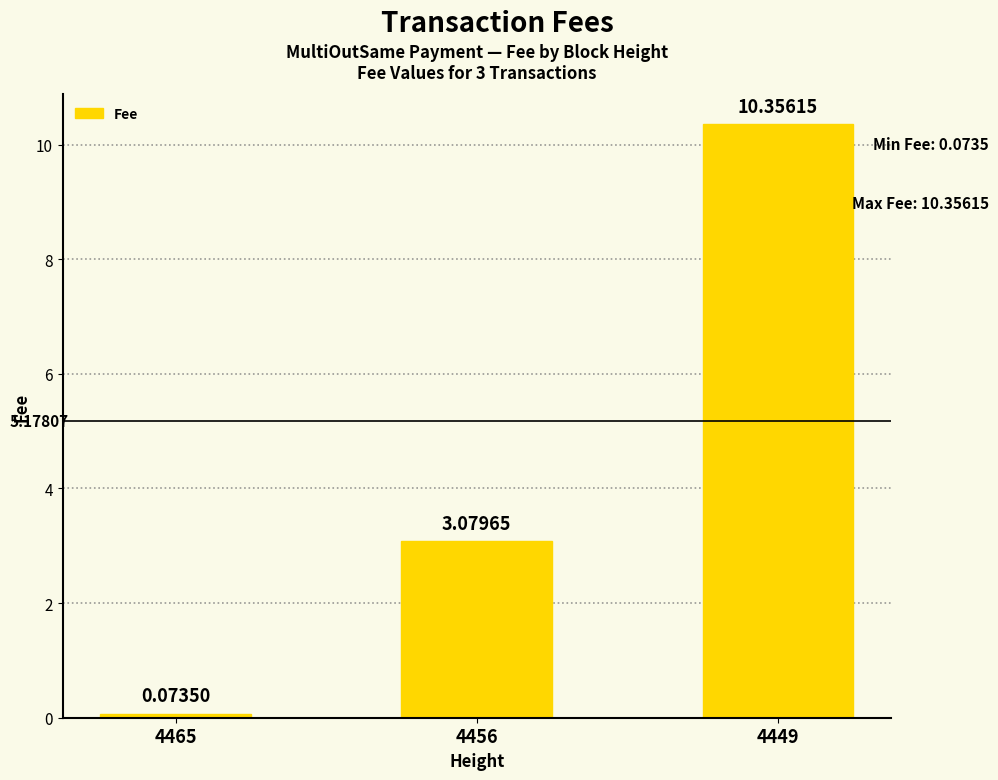

Between 4456 and 4465, which is larger?

4456